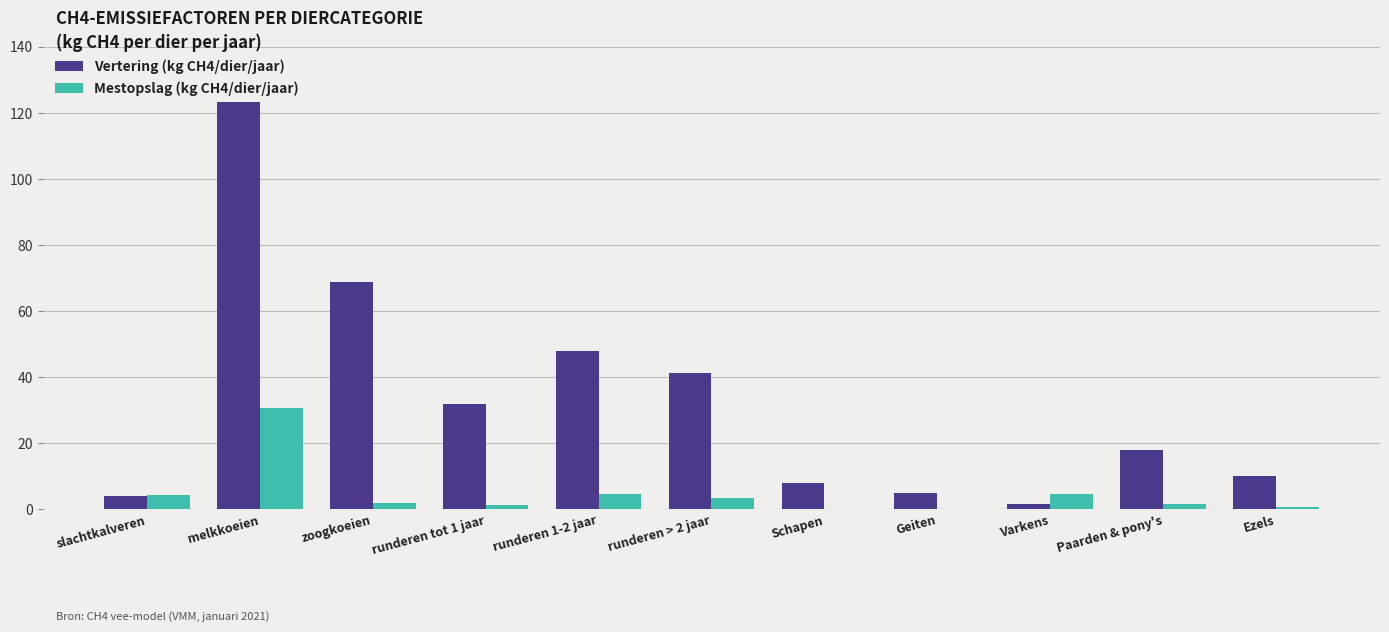

What is the highest value of the Vertering (kg CH4/dier/jaar) series?

123.3